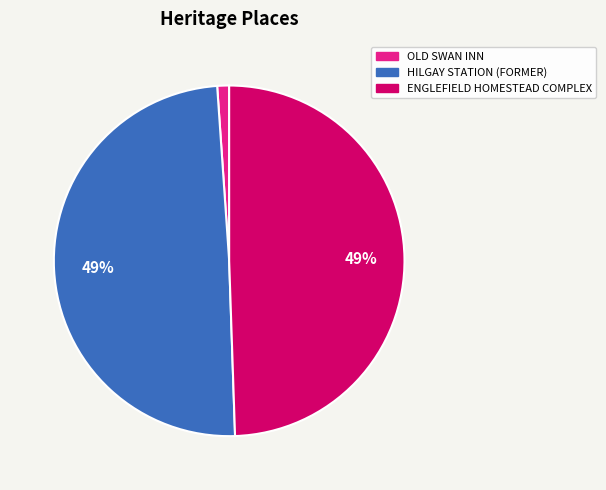

Combined, do ENGLEFIELD HOMESTEAD COMPLEX and OLD SWAN INN account for over 50%?

Yes